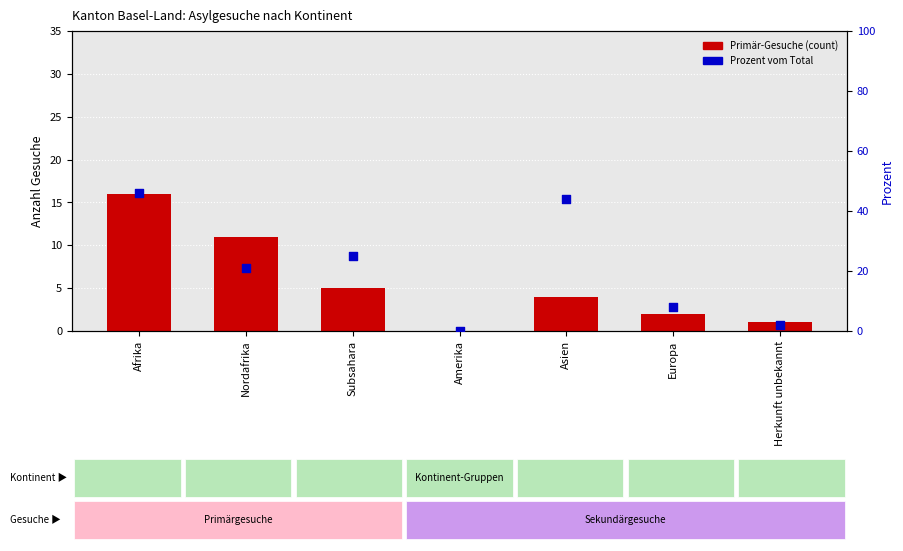

Which series reaches the minimum Y coordinate?

Primär-Gesuche